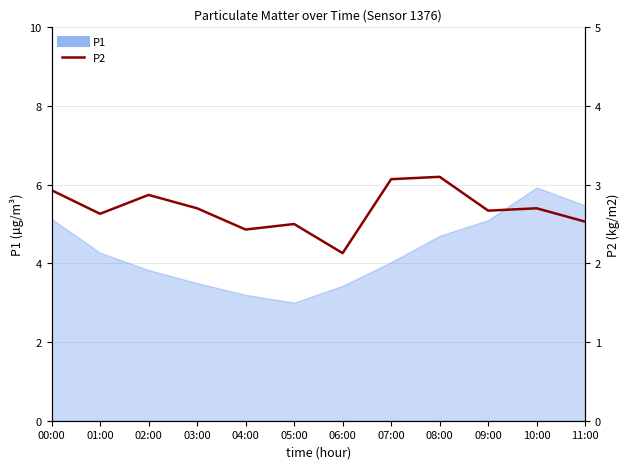

What is the label of the 3rd point from the right?

09:00